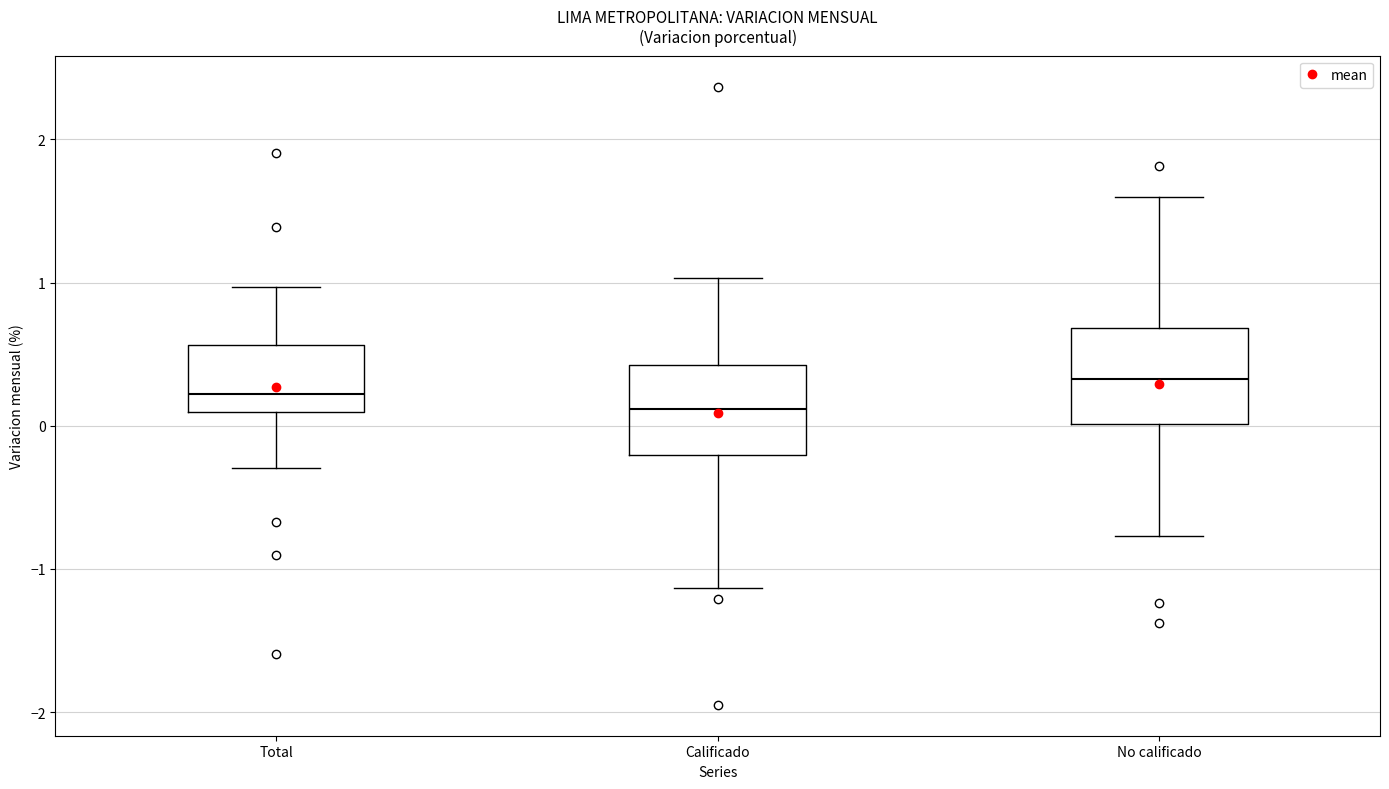

Reading left to right, read every box against the y-axis: the position of its median line, the range the box covers, and the ends of its whiskers. The values are not printed on the chart, so give them approximately, as read against the axis.

Total: median 0.2, box 0.1 to 0.6, whiskers -0.3 to 1.0
Calificado: median 0.1, box -0.2 to 0.4, whiskers -1.1 to 1.0
No calificado: median 0.3, box 0.0 to 0.7, whiskers -0.8 to 1.6